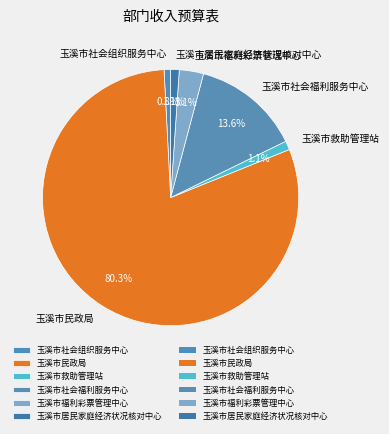

Does any single category account for the majority?

Yes